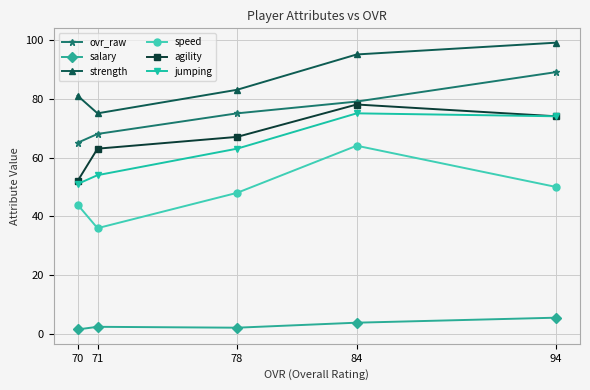

How many data points does each series have?

5